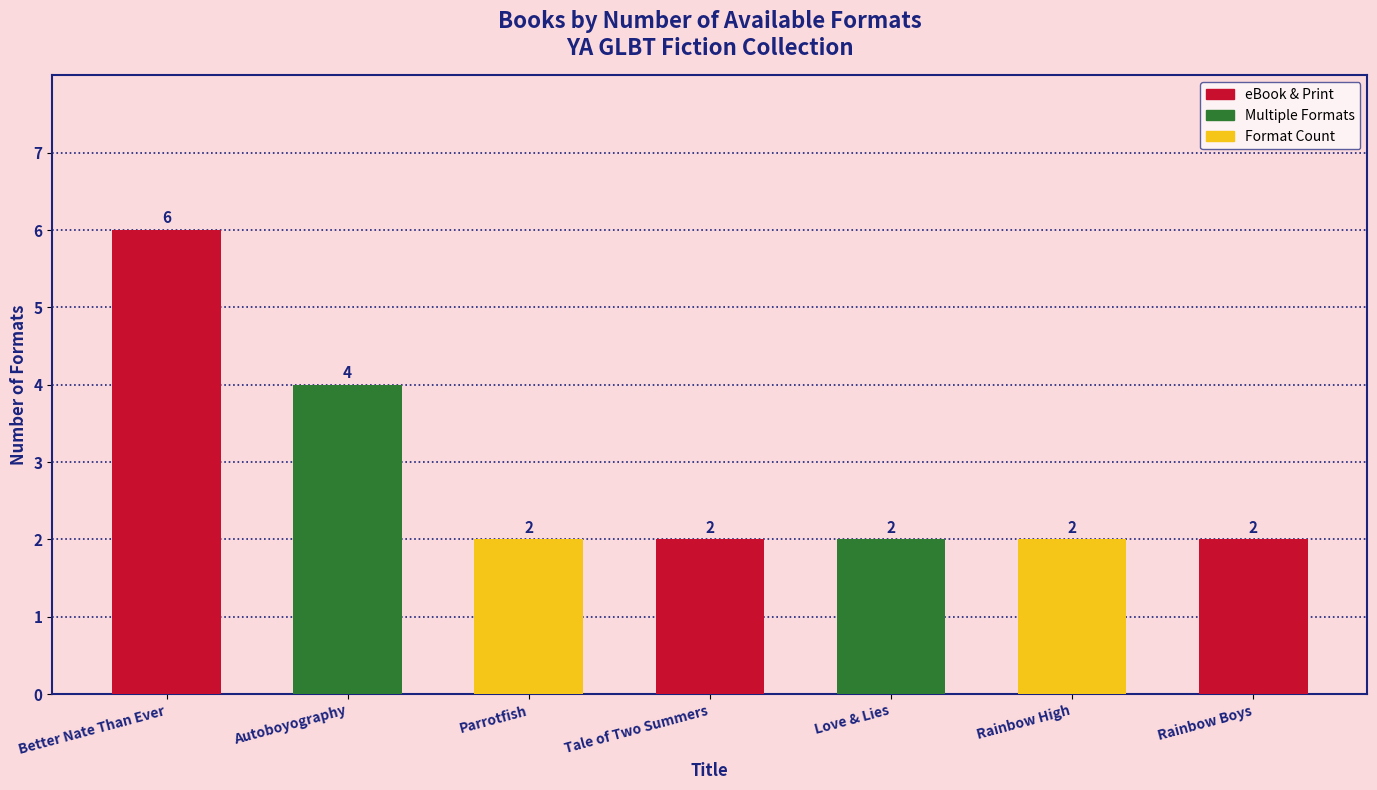

The value at Love & Lies is 1. True or false?

False